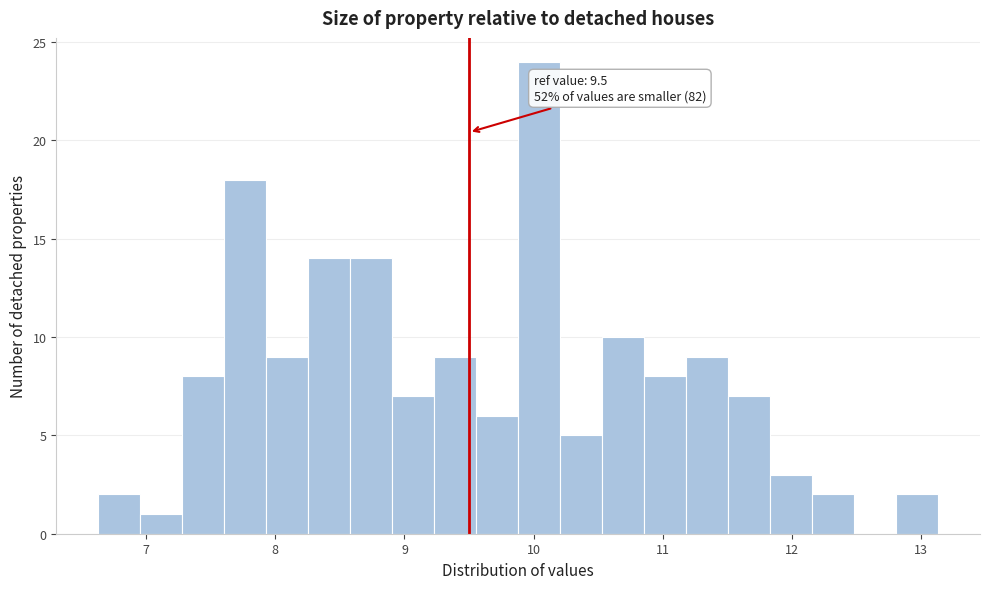

Around what value on the x-axis is the tallest bar? Give the approximate position of its centre, as read against the axis.

10.0